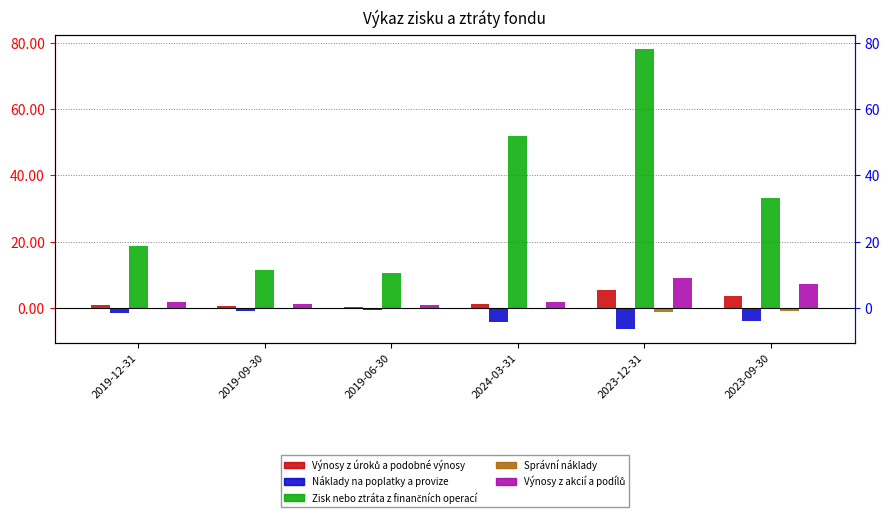

What is the label of the 5th bar from the right?

2019-09-30